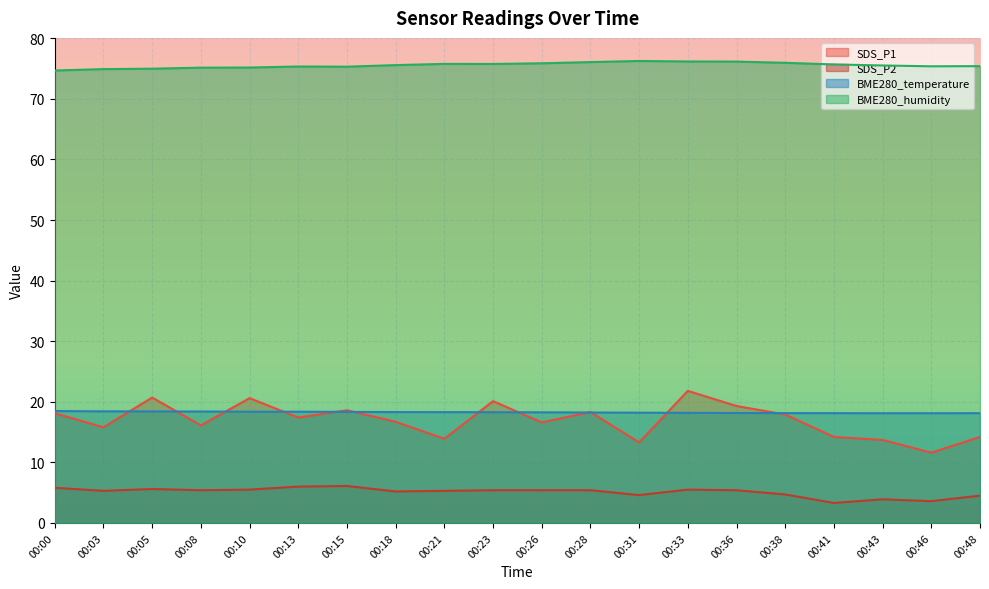

At which category is the sum across all series the highest?

00:33